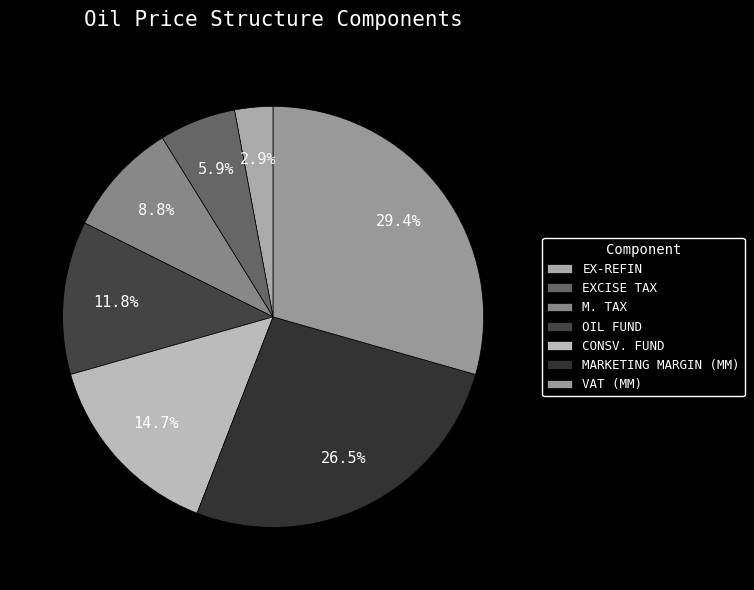

Is it true that M. TAX is 9% of the pie?

True